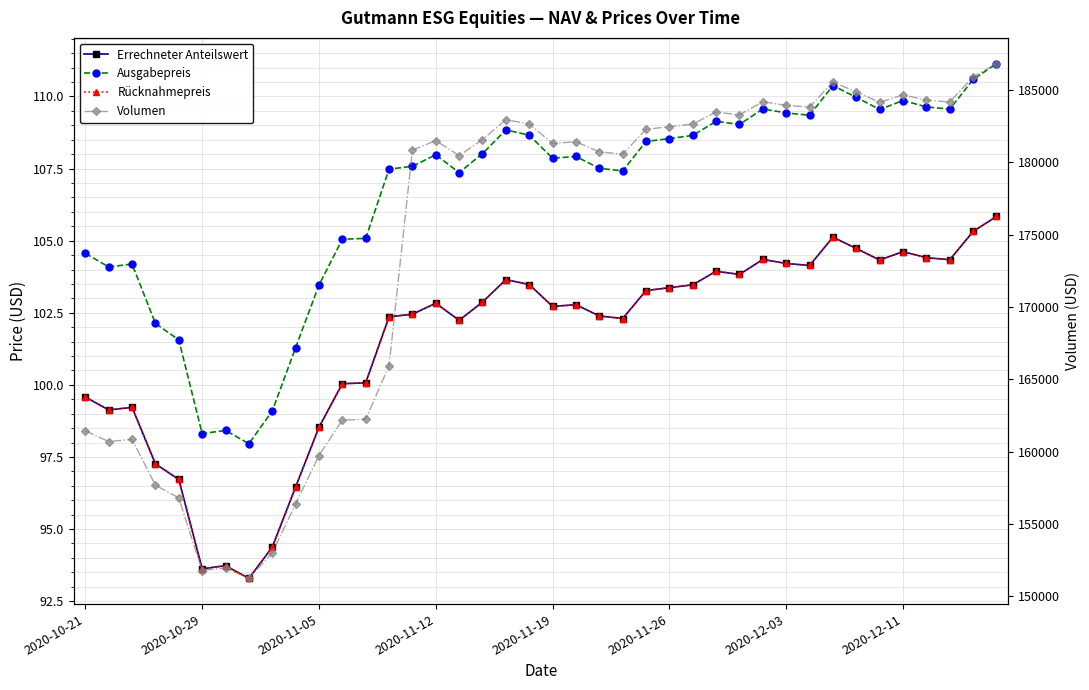

What are all the series names shown in the legend?

Errechneter Anteilswert, Ausgabepreis, Rücknahmepreis, Volumen